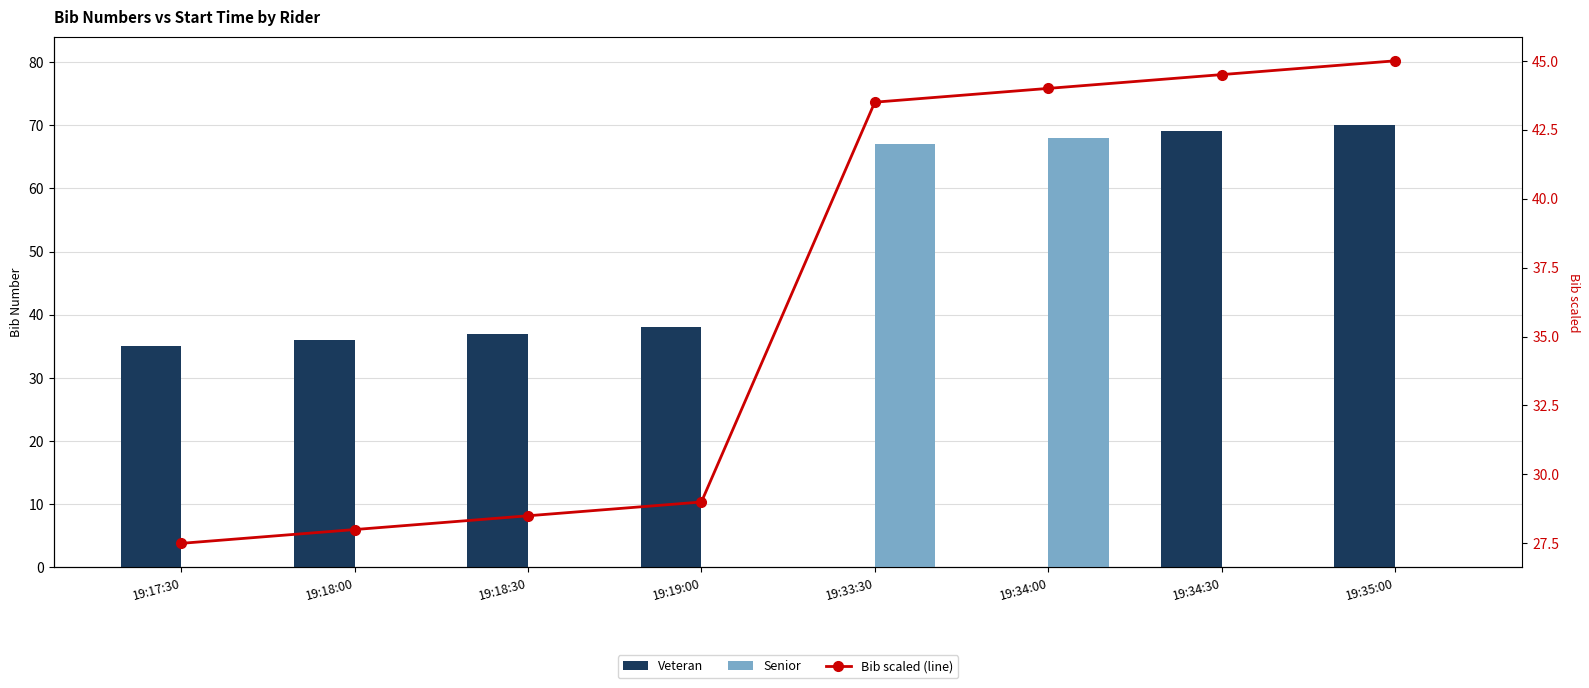

What is the average value of the Senior series?

16.9